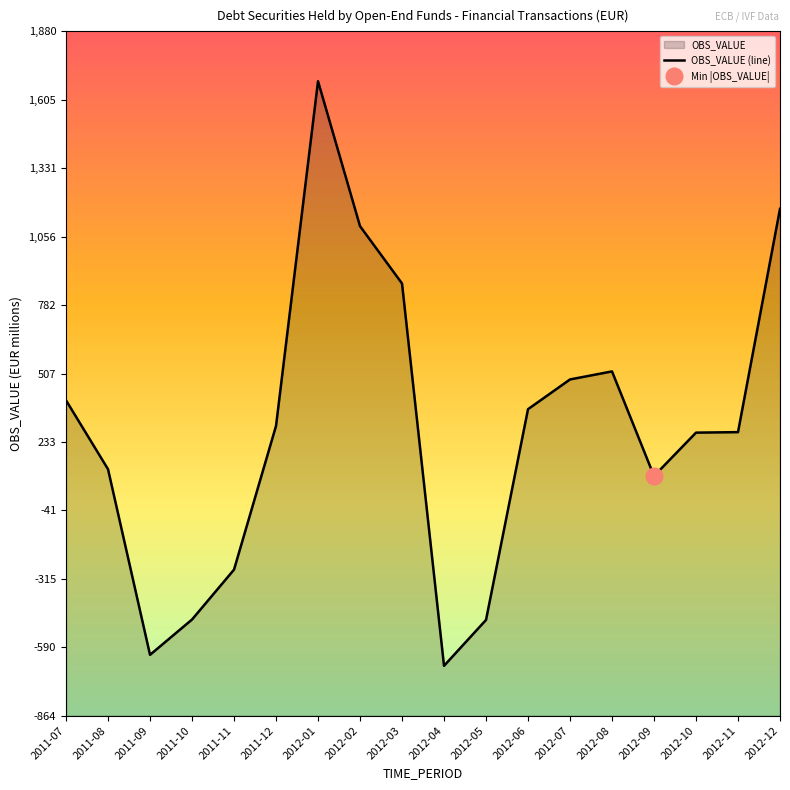

What is the value of the 12th point from the left?

364.7